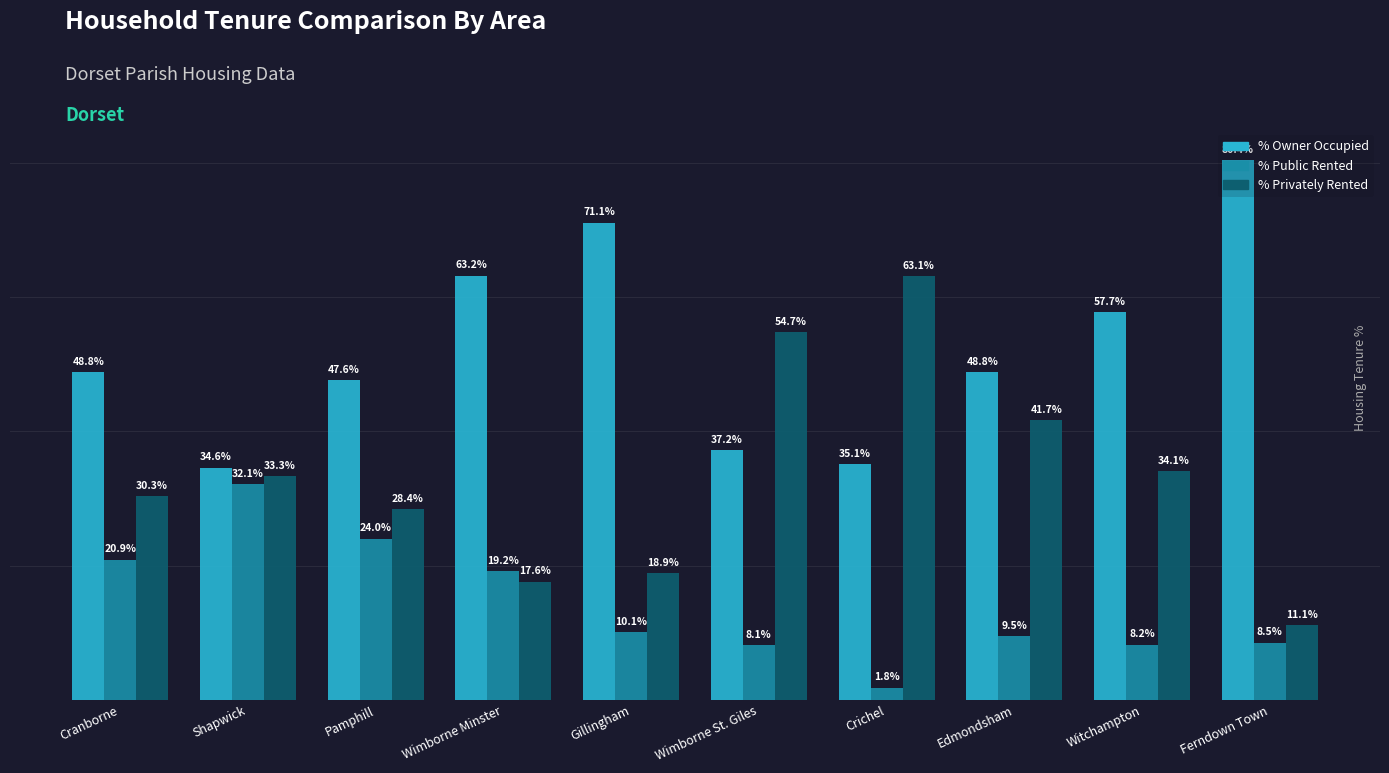

Which category has the highest value across all series?

Ferndown Town